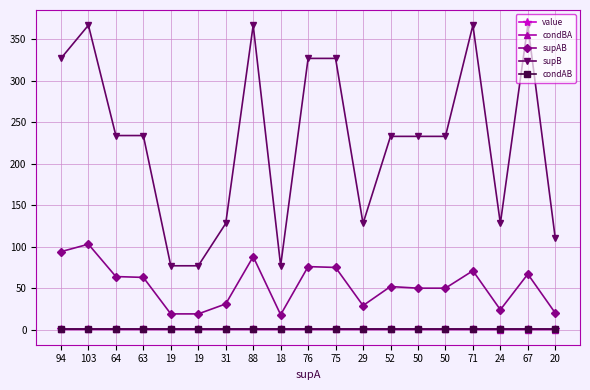

Does the chart display data point markers on the line(s)?

Yes